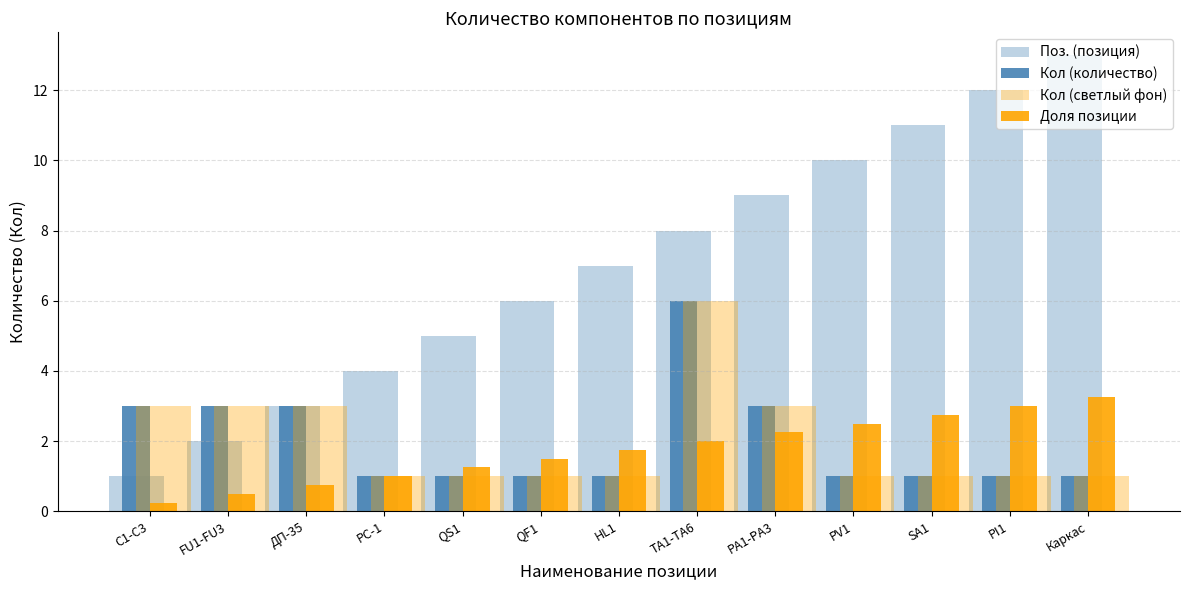

Which series has the largest total across all categories?

Поз. (позиция)